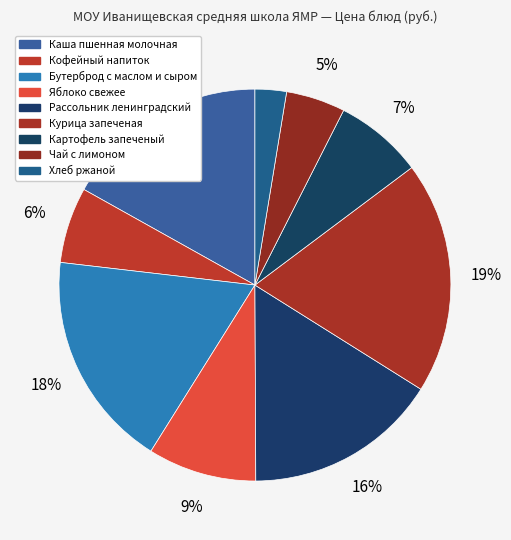

Which category has the smallest portion of the pie?

Хлеб ржаной